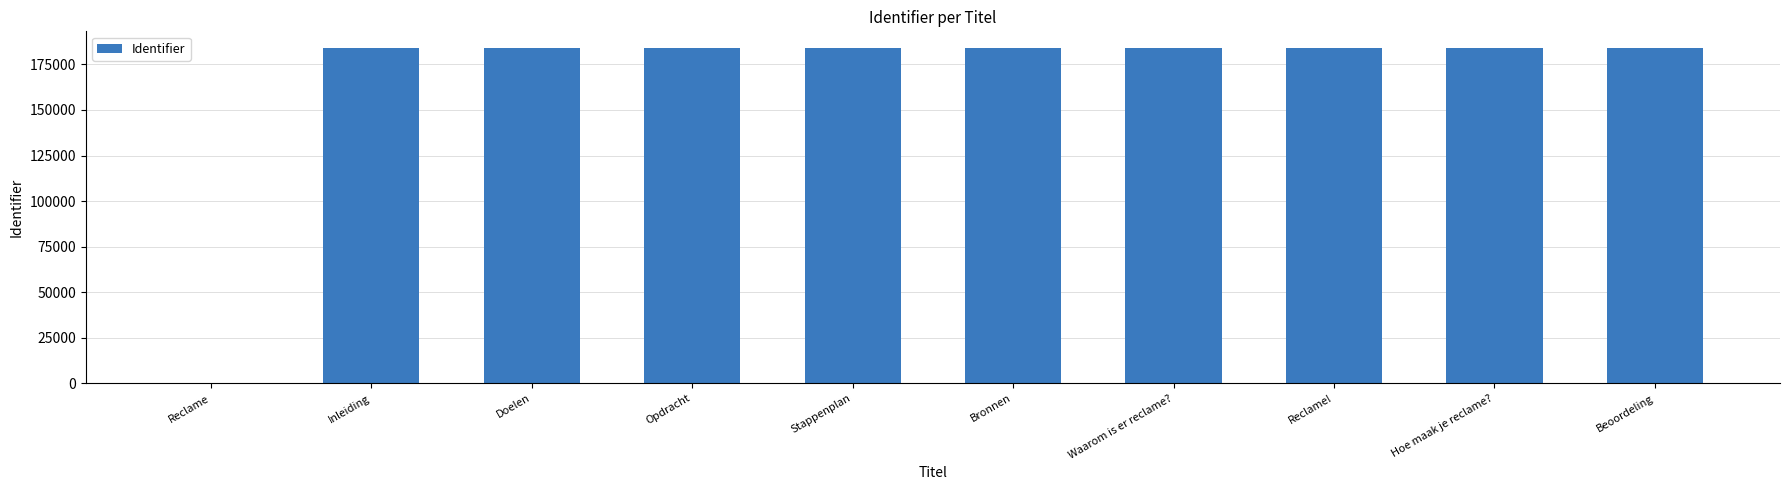

What is the greatest value displayed?

183954